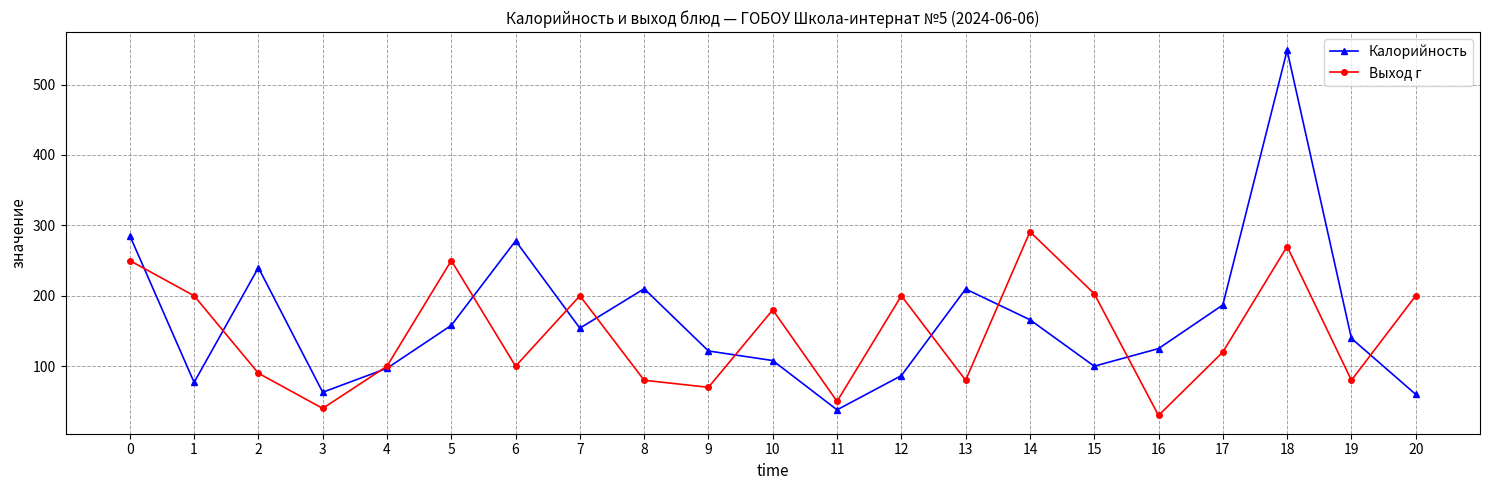

After their last crossing, which series has the higher values: Выход г or Калорийность?

Выход г